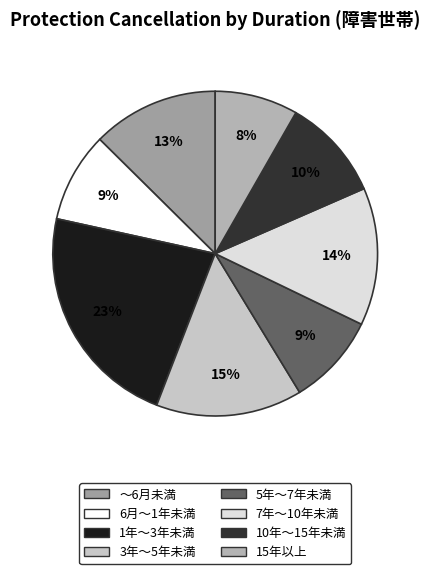

Rank the categories by value from lowest to highest.

15年以上, 6月～1年未満, 5年～7年未満, 10年～15年未満, ～6月未満, 7年～10年未満, 3年～5年未満, 1年～3年未満